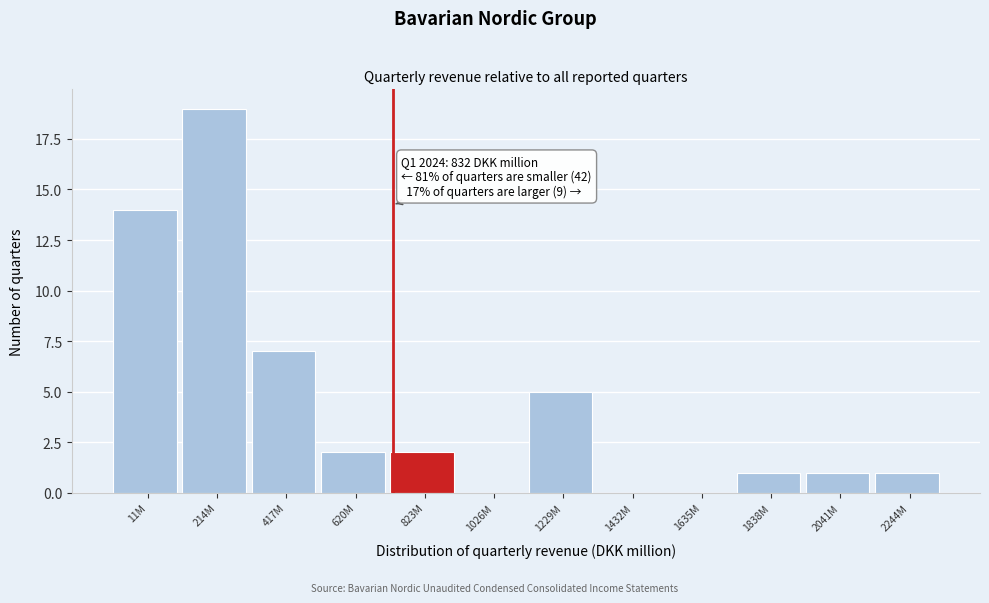

Reading left to right, list all the values displayed in this chart.

11M=14	214M=19	417M=7	620M=2	823M=2	1026M=0	1229M=5	1432M=0	1635M=0	1838M=1	2041M=1	2244M=1